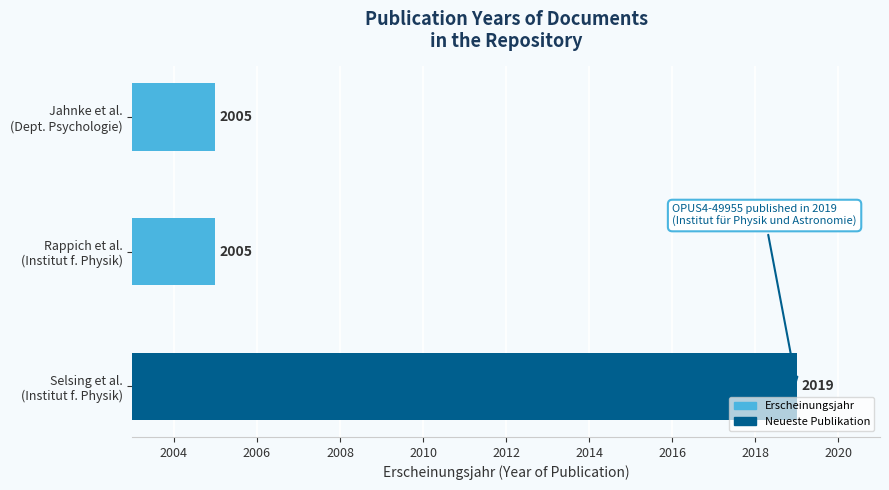

Count the values in the range 2005 to 2019.

3